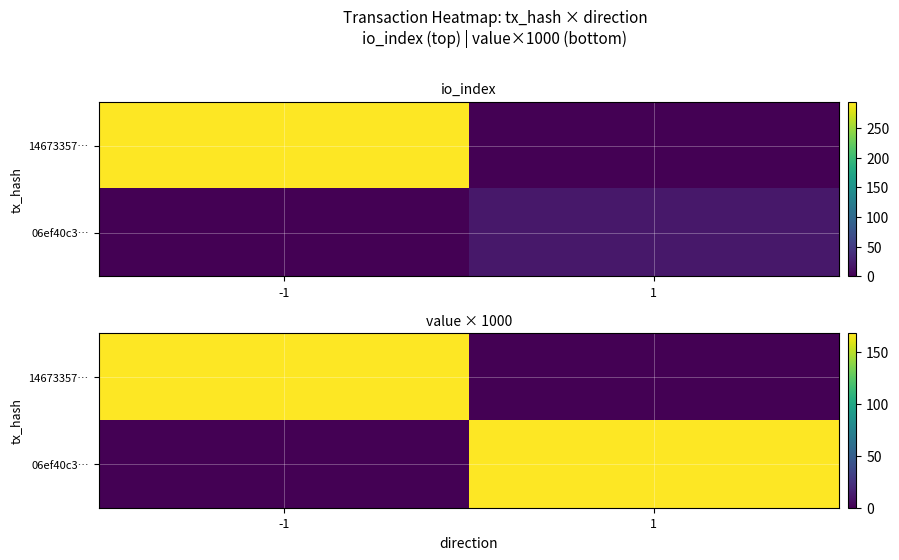

Which has a higher value, -1 or 1?

-1